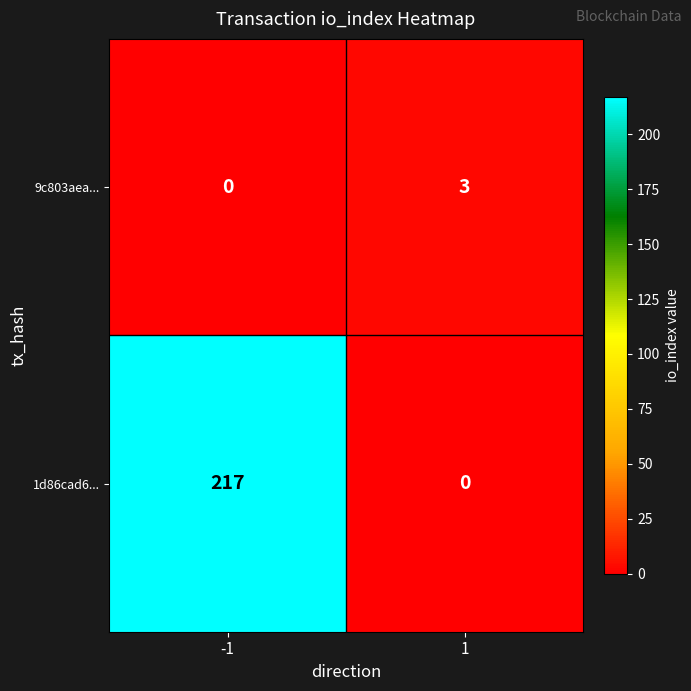

Which series has the largest range (max minus min)?

1d86cad6...